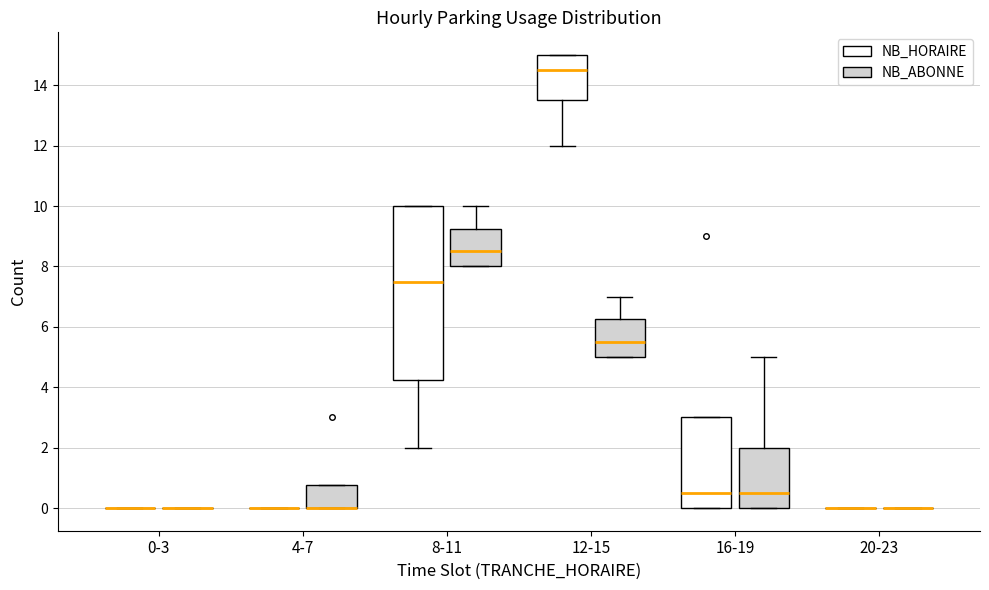

Reading left to right, read every box against the y-axis: the position of its median line, the range the box covers, and the ends of its whiskers. The values are not printed on the chart, so give them approximately, as read against the axis.

0-3 (NB_HORAIRE): box collapsed to a line at 0.0, whiskers 0.0 to 0.0
0-3 (NB_ABONNE): box collapsed to a line at 0.0, whiskers 0.0 to 0.0
4-7 (NB_HORAIRE): box collapsed to a line at 0.0, whiskers 0.0 to 0.0
4-7 (NB_ABONNE): median 0.0 (drawn on the box's lower edge), box 0.0 to 0.8, whiskers 0.0 to 0.8
8-11 (NB_HORAIRE): median 7.6, box 4.2 to 10.0, whiskers 2.0 to 10.0
8-11 (NB_ABONNE): median 8.6, box 8.0 to 9.2, whiskers 8.0 to 10.0
12-15 (NB_HORAIRE): median 14.6, box 13.6 to 15.0, whiskers 12.0 to 15.0
12-15 (NB_ABONNE): median 5.6, box 5.0 to 6.2, whiskers 5.0 to 7.0
16-19 (NB_HORAIRE): median 0.6, box 0.0 to 3.0, whiskers 0.0 to 3.0
16-19 (NB_ABONNE): median 0.6, box 0.0 to 2.0, whiskers 0.0 to 5.0
20-23 (NB_HORAIRE): box collapsed to a line at 0.0, whiskers 0.0 to 0.0
20-23 (NB_ABONNE): box collapsed to a line at 0.0, whiskers 0.0 to 0.0